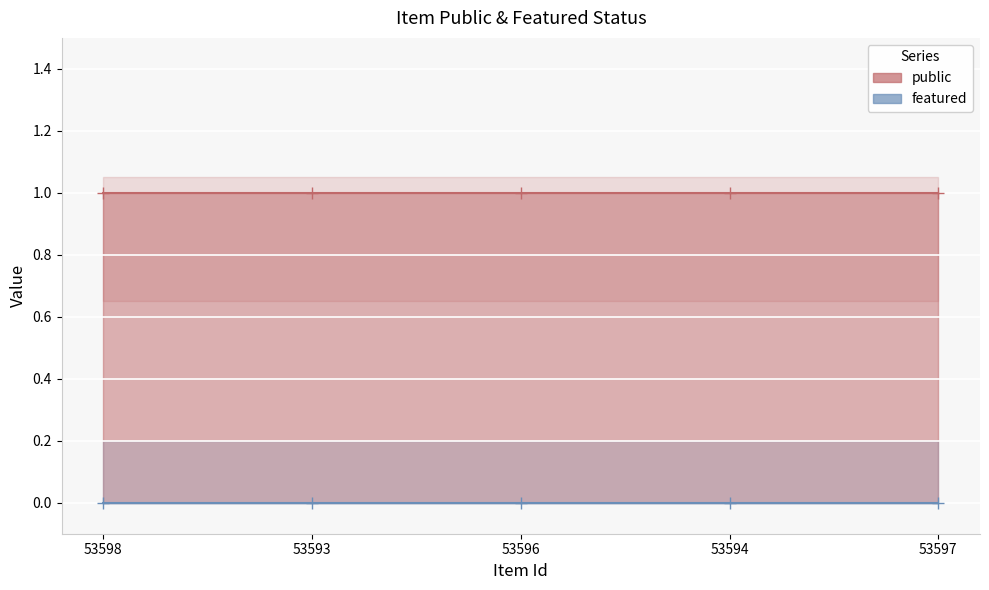

What is the highest value of the public series?

1